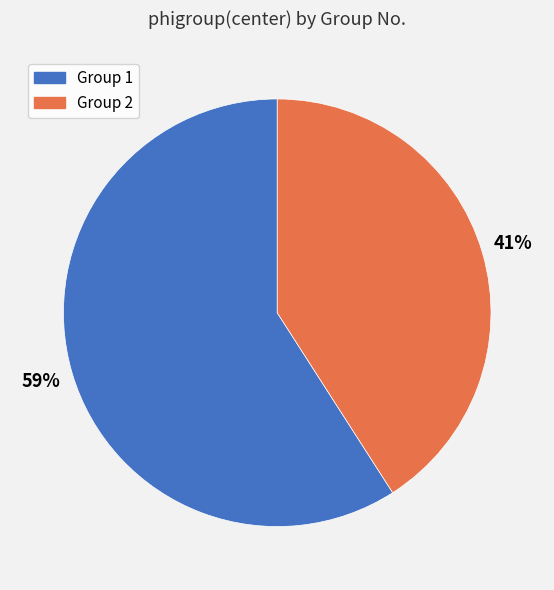

To the nearest percent, what is the average slice percentage?

50%